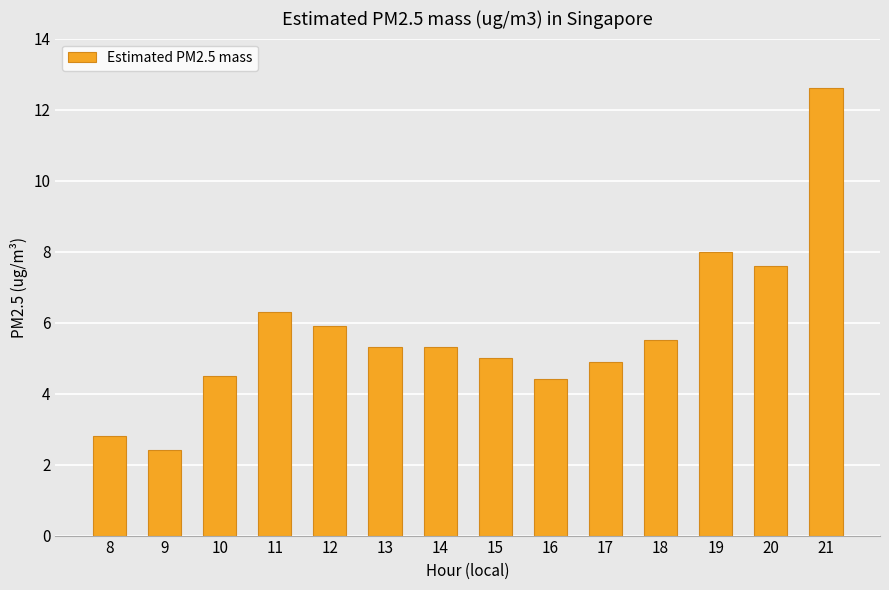

Between 21 and 13, which is larger?

21